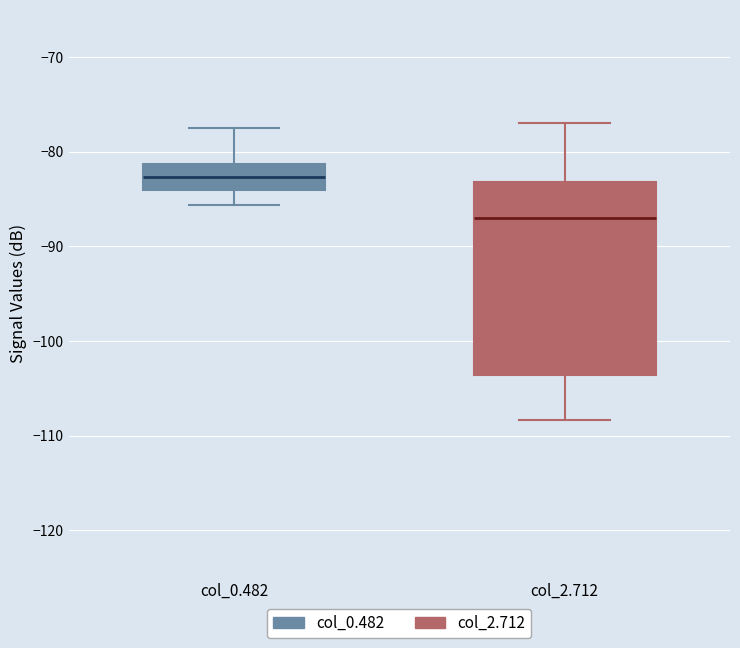

Reading left to right, transcribe this box plot: for each box, give where its median line is, the range the box spans, and where its two whiskers end, as read against the y-axis. The values are not printed on the chart, so give them approximately, as read against the axis.

col_0.482: median -83, box -84 to -81, whiskers -86 to -77
col_2.712: median -87, box -104 to -83, whiskers -108 to -77